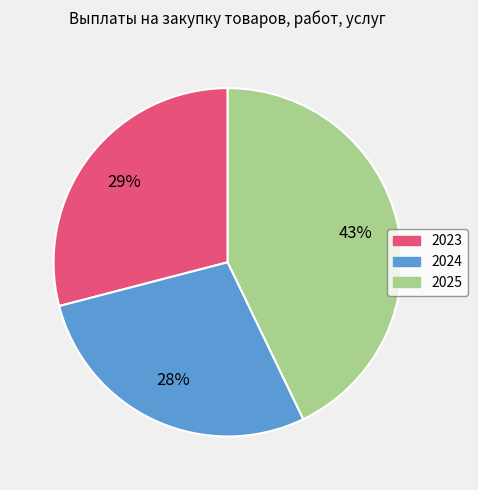

Is there a majority slice in this chart?

No